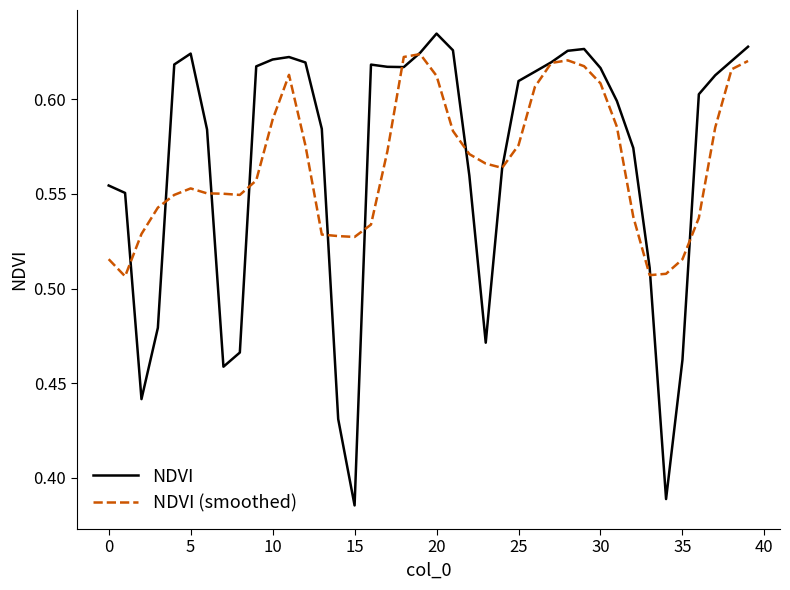

Which series has the largest range (max minus min)?

NDVI